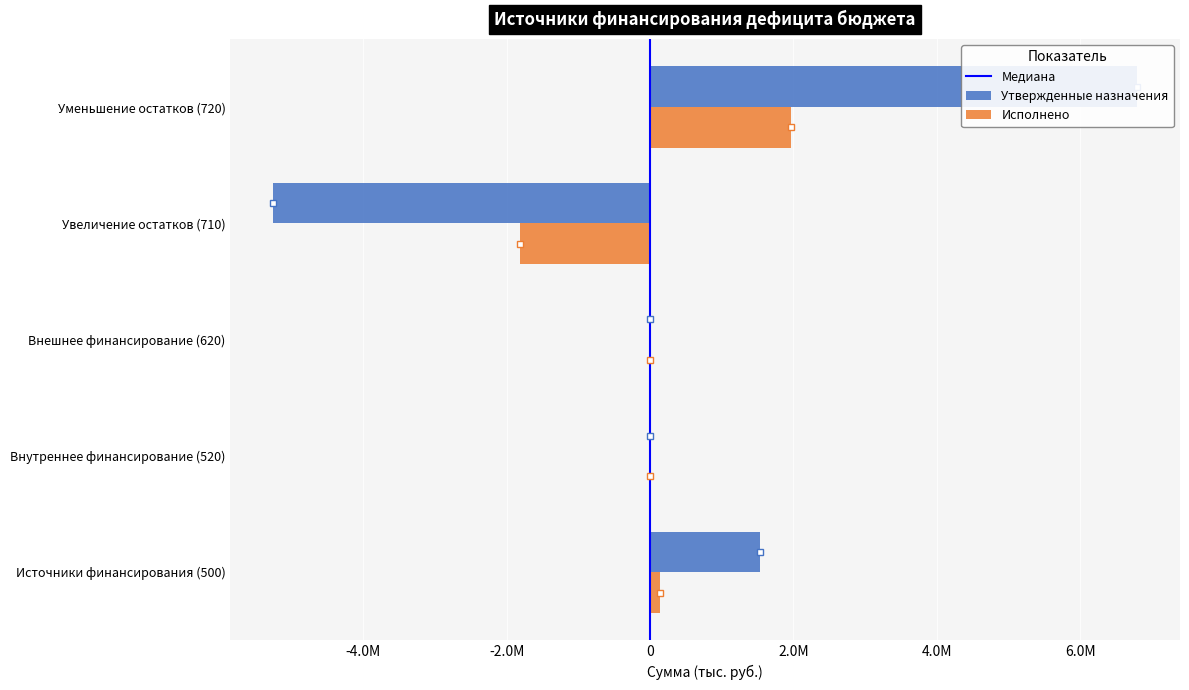

Which category has the highest value in the Утвержденные назначения series?

Уменьшение остатков (720)